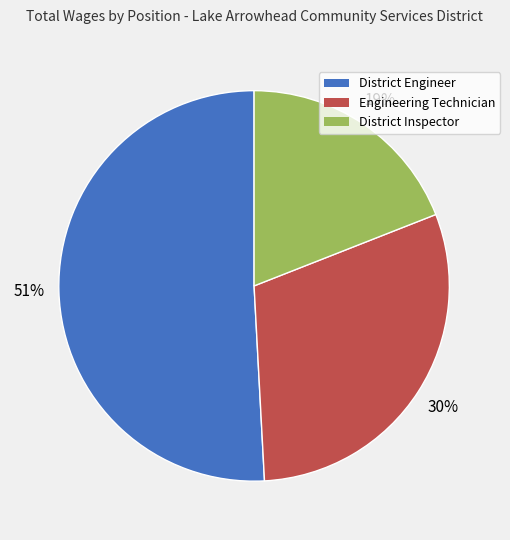

Which category has the smallest portion of the pie?

District Inspector